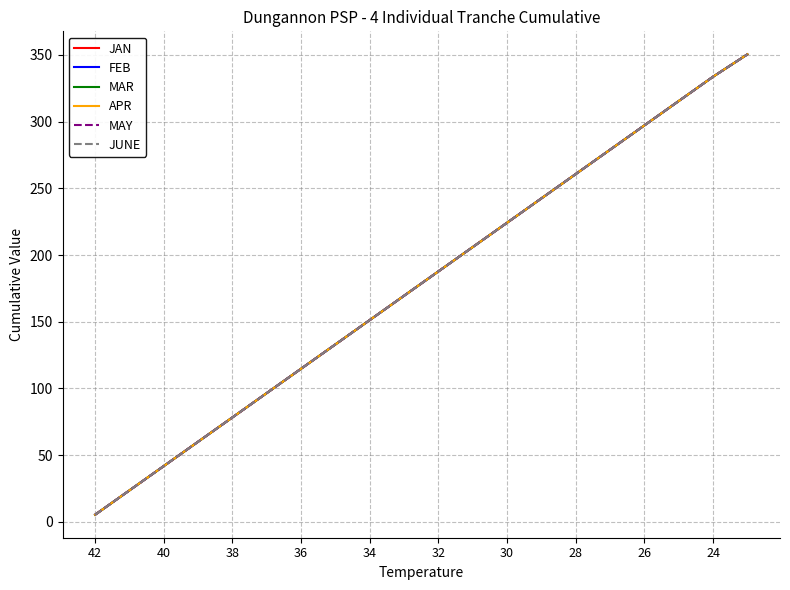

Is this an area chart (filled region under the line)?

No